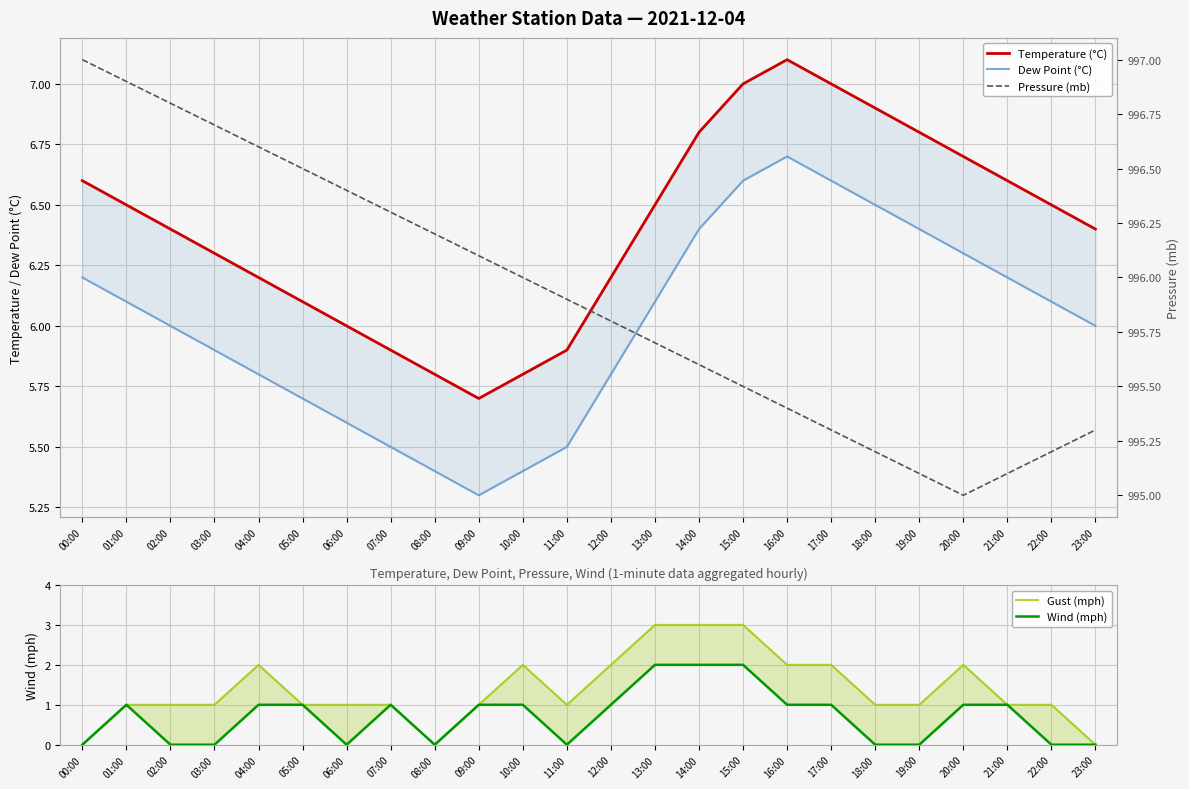

How many categories are shown in the chart?

24